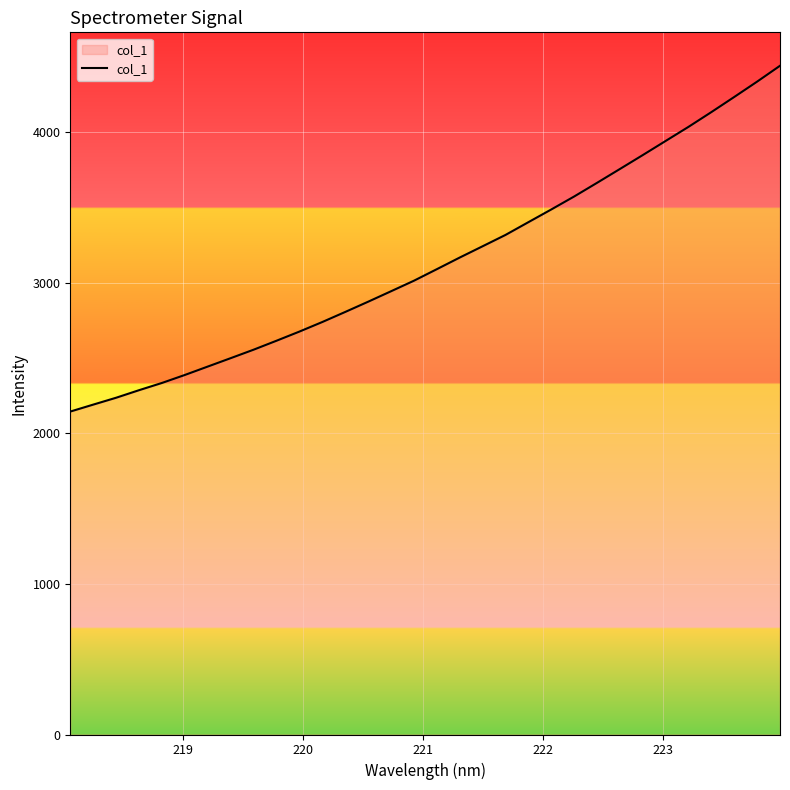

Does the chart have visible grid lines?

Yes